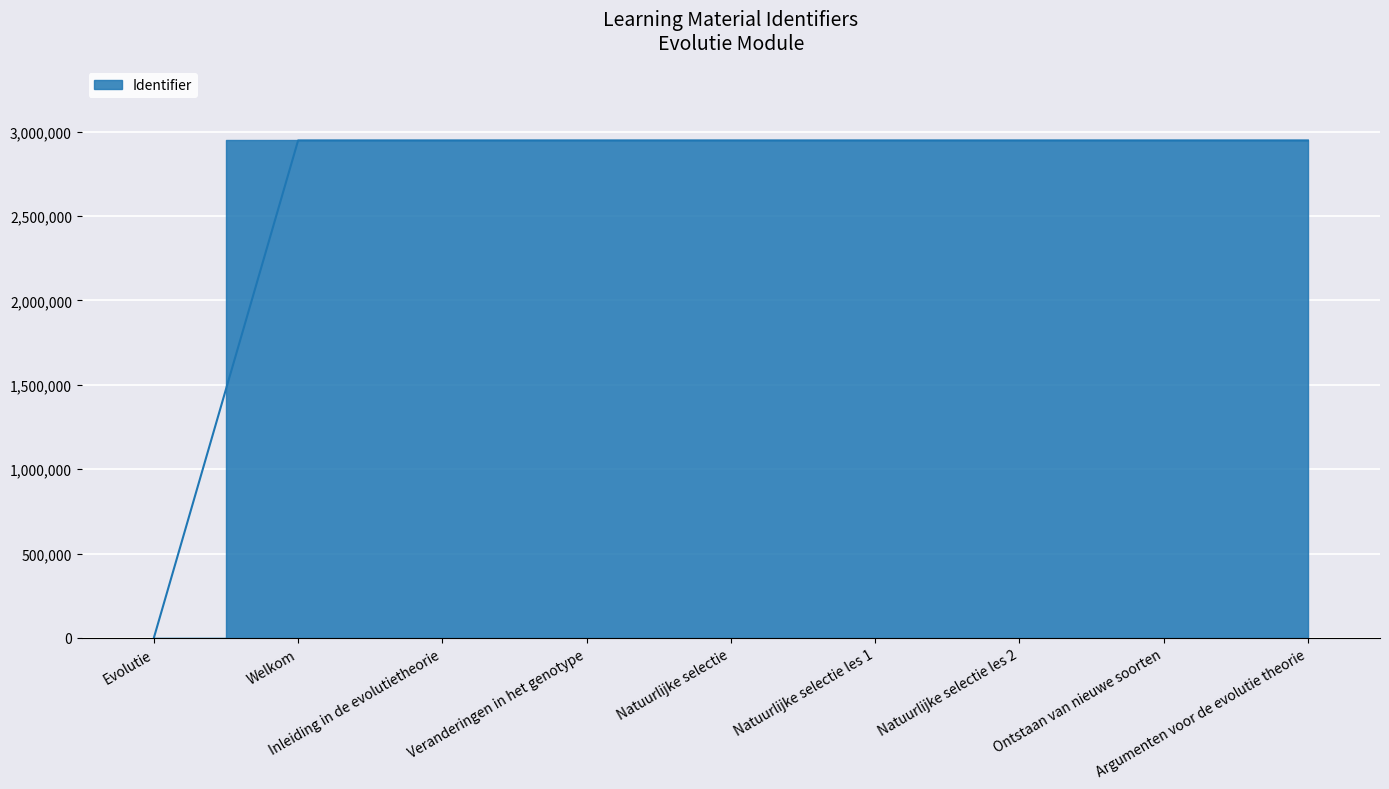

What is the maximum value shown in the chart?

2947987